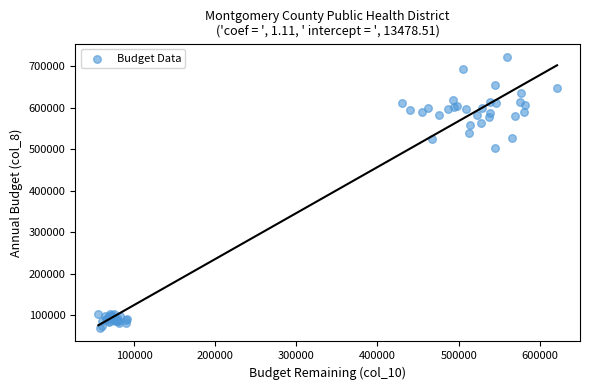

What Y value in the scatter plot is closest to 395348?

502338.4